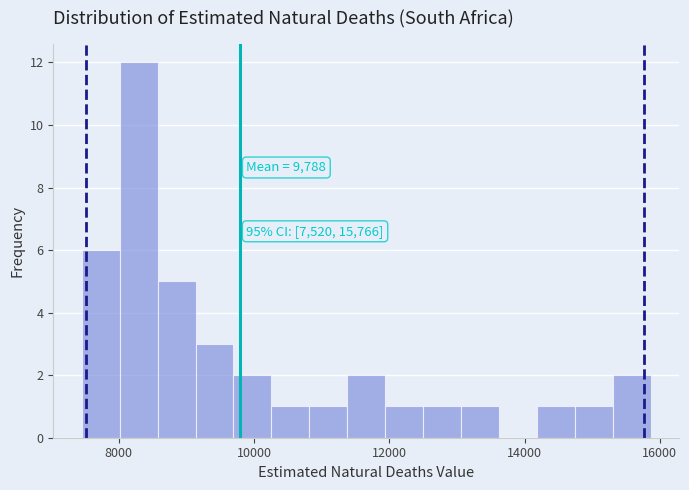

Around what value on the x-axis is the tallest bar? Give the approximate position of its centre, as read against the axis.

8200